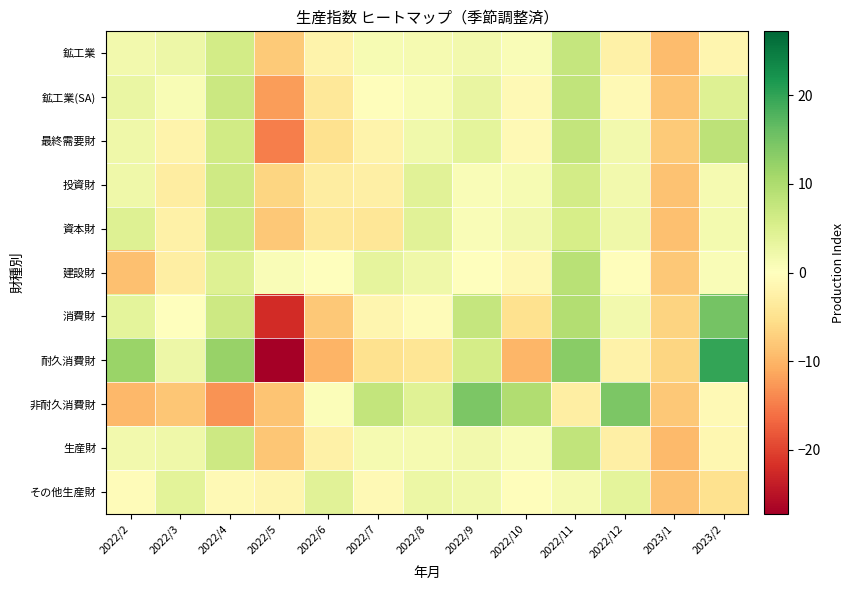

Reading left to right, extract all data points from this chart.

鉱工業: 2022/2=1.8	2022/3=2.4	2022/4=6.2	2022/5=-7.7	2022/6=-2.0	2022/7=1.3	2022/8=1.5	2022/9=1.9	2022/10=0.8	2022/11=7.6	2022/12=-2.3	2023/1=-9.3	2023/2=-1.6
鉱工業(SA): 2022/2=2.8	2022/3=0.9	2022/4=6.9	2022/5=-12.3	2022/6=-3.9	2022/7=-0.3	2022/8=0.9	2022/9=3.0	2022/10=-0.9	2022/11=7.9	2022/12=-0.9	2023/1=-8.4	2023/2=4.6
最終需要財: 2022/2=2.2	2022/3=-2.0	2022/4=6.2	2022/5=-14.8	2022/6=-5.0	2022/7=-2.1	2022/8=1.9	2022/9=3.7	2022/10=-1.0	2022/11=7.8	2022/12=1.8	2023/1=-7.7	2023/2=8.4
投資財: 2022/2=2.2	2022/3=-3.0	2022/4=6.5	2022/5=-6.5	2022/6=-3.0	2022/7=-2.7	2022/8=4.1	2022/9=0.7	2022/10=1.1	2022/11=6.1	2022/12=1.8	2023/1=-8.7	2023/2=1.4
資本財: 2022/2=4.5	2022/3=-2.4	2022/4=6.5	2022/5=-8.0	2022/6=-3.9	2022/7=-4.1	2022/8=4.1	2022/9=0.8	2022/10=1.7	2022/11=5.5	2022/12=2.2	2023/1=-8.9	2023/2=1.5
建設財: 2022/2=-8.9	2022/3=-2.8	2022/4=4.6	2022/5=0.7	2022/6=0.2	2022/7=3.4	2022/8=2.3	2022/9=0.2	2022/10=-1.1	2022/11=8.8	2022/12=-0.3	2023/1=-7.9	2023/2=0.7
消費財: 2022/2=3.7	2022/3=-0.2	2022/4=6.6	2022/5=-22.2	2022/6=-8.0	2022/7=-1.6	2022/8=-0.5	2022/9=7.6	2022/10=-5.1	2022/11=9.5	2022/12=1.7	2023/1=-6.8	2023/2=15.0
耐久消費財: 2022/2=11.9	2022/3=2.4	2022/4=12.0	2022/5=-27.2	2022/6=-10.0	2022/7=-5.0	2022/8=-4.4	2022/9=5.8	2022/10=-9.9	2022/11=13.2	2022/12=-2.2	2023/1=-6.5	2023/2=19.9
非耐久消費財: 2022/2=-9.6	2022/3=-8.2	2022/4=-13.2	2022/5=-8.5	2022/6=0.6	2022/7=7.7	2022/8=4.3	2022/9=14.4	2022/10=9.6	2022/11=-2.9	2022/12=14.3	2023/1=-8.0	2023/2=-0.9
生産財: 2022/2=1.8	2022/3=2.2	2022/4=6.6	2022/5=-8.2	2022/6=-2.4	2022/7=1.3	2022/8=1.3	2022/9=1.8	2022/10=0.8	2022/11=7.9	2022/12=-2.7	2023/1=-9.5	2023/2=-1.5
その他生産財: 2022/2=-0.6	2022/3=3.9	2022/4=-1.0	2022/5=-1.5	2022/6=4.1	2022/7=-1.0	2022/8=2.7	2022/9=2.1	2022/10=-0.2	2022/11=1.4	2022/12=3.8	2023/1=-8.6	2023/2=-4.9